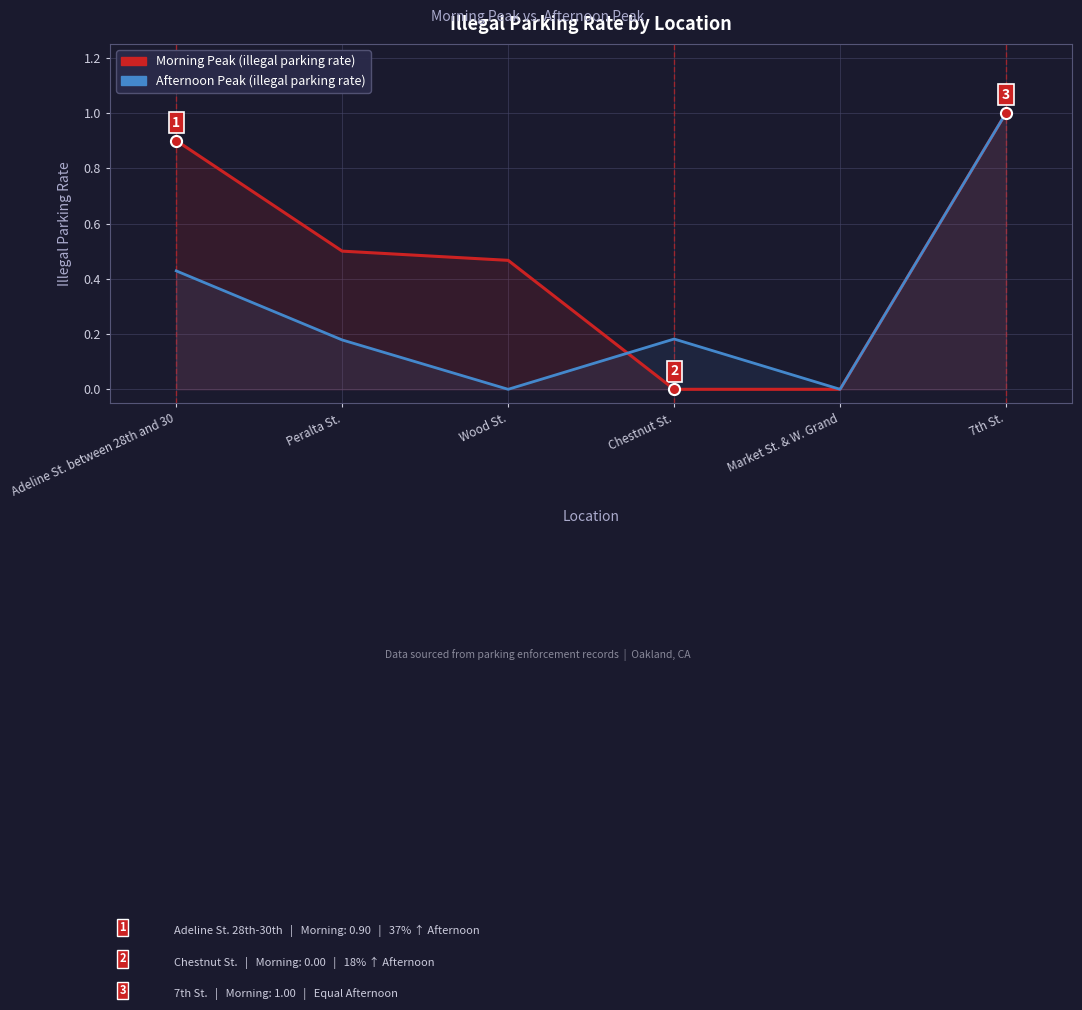

At which label is Afternoon Peak closest to 0?

Wood St.